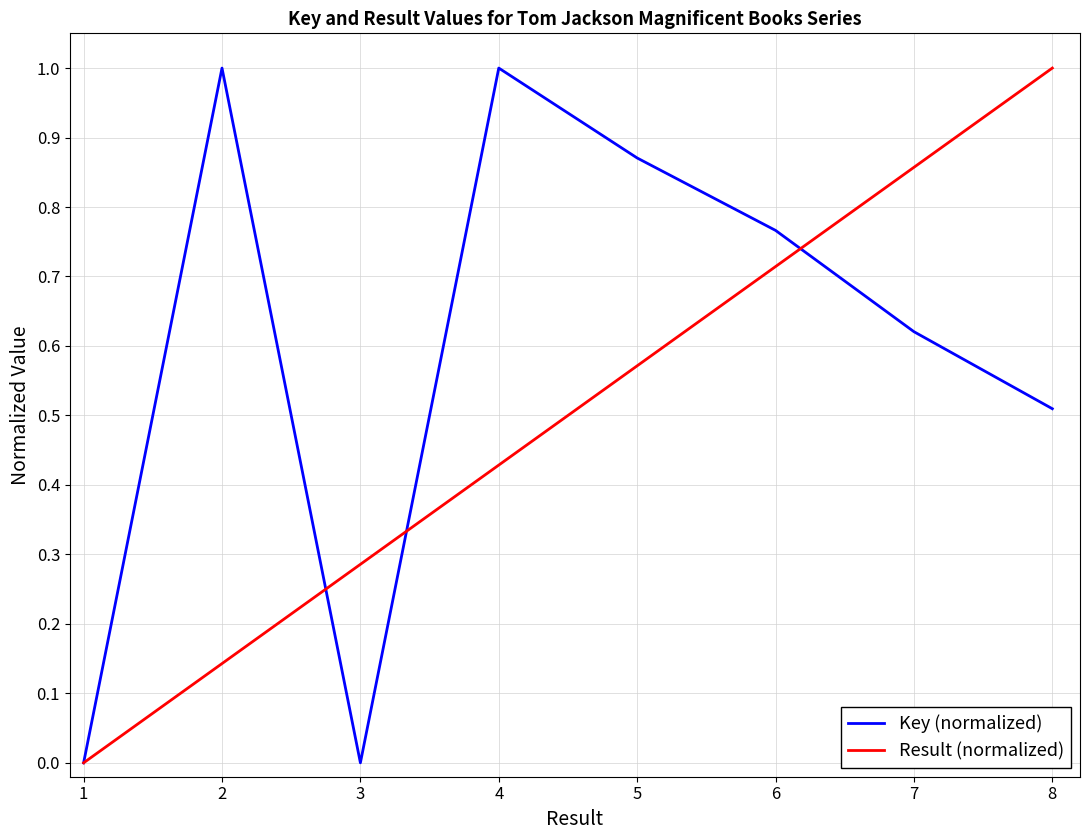

The value of Key (normalized) at 5 is 0.2. True or false?

False